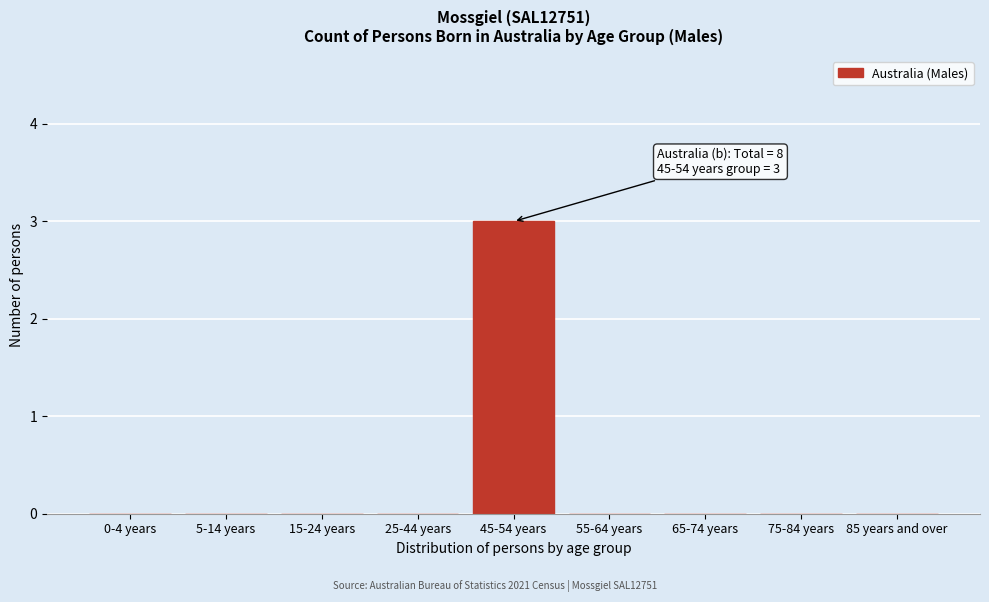

Reading right to left, list all the values displayed in this chart.

85 years and over=0	75-84 years=0	65-74 years=0	55-64 years=0	45-54 years=3	25-44 years=0	15-24 years=0	5-14 years=0	0-4 years=0